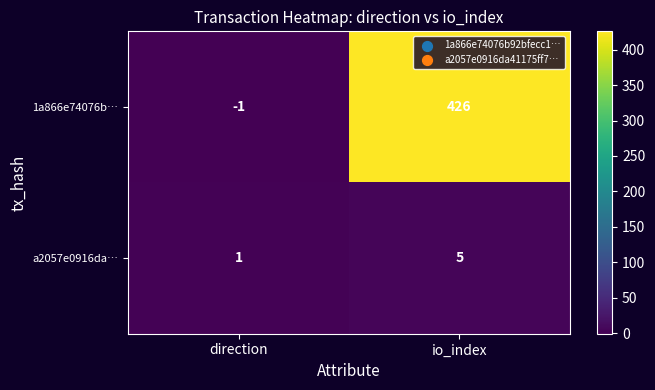

Reading left to right, list all the values displayed in this chart.

1a866e74076b…: -1	426
a2057e0916da…: 1	5